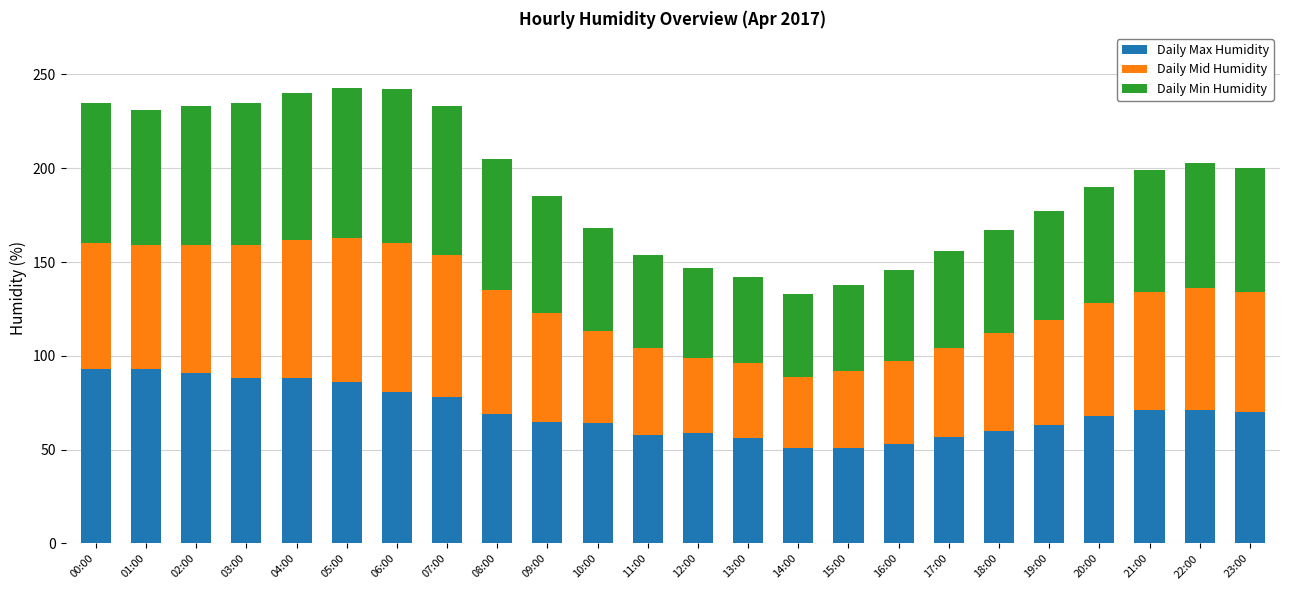

Is it true that Daily Max Humidity equals 110 at 19:00?

False